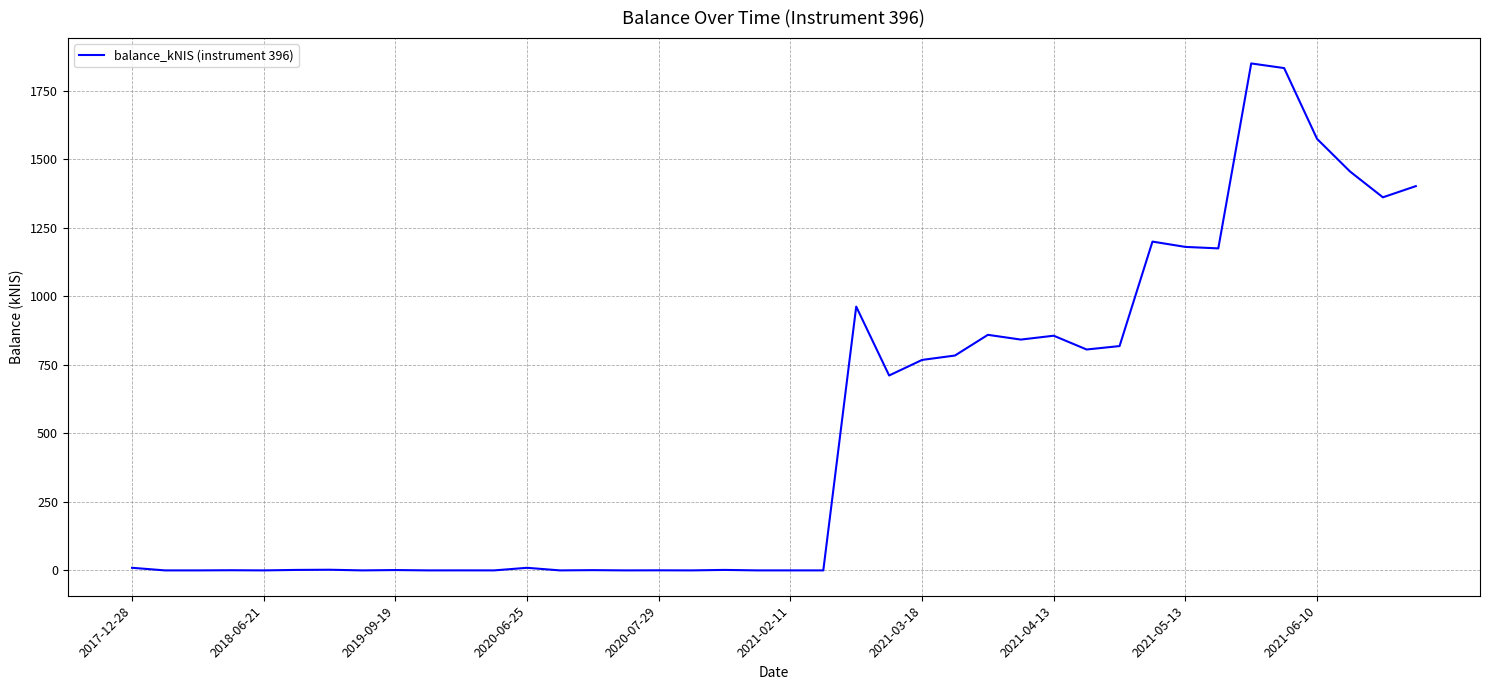

What is the difference between the maximum and minimum values?

1850.7